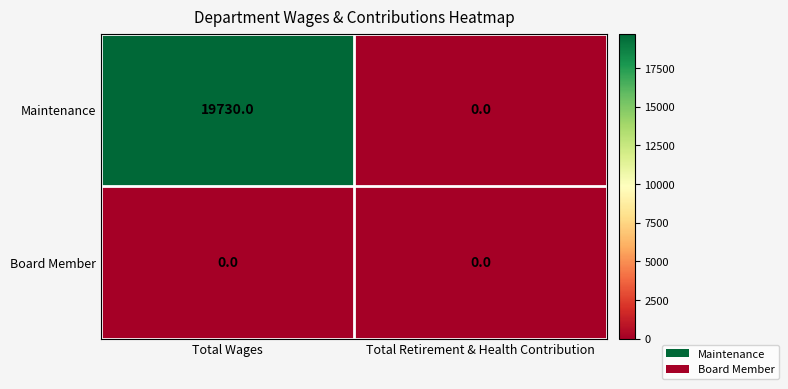

List the series in order of their peak value, highest first.

Maintenance, Board Member